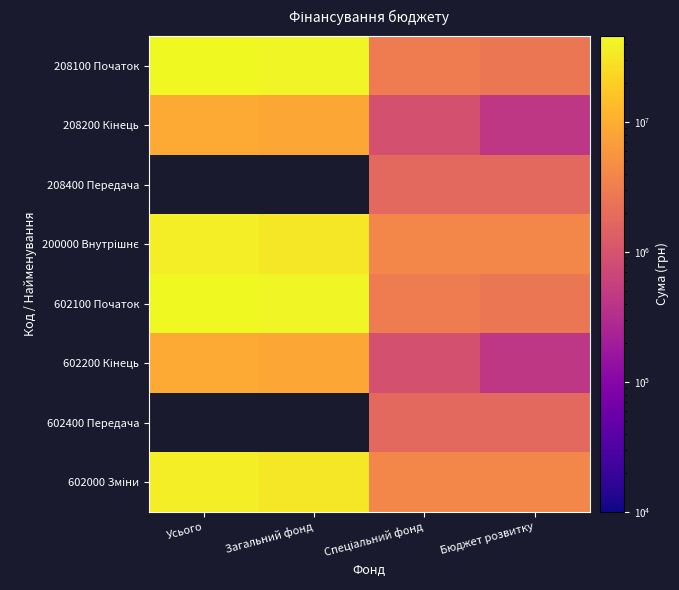

Where does the 208200 Кінець series first go above 8328451?

Усього